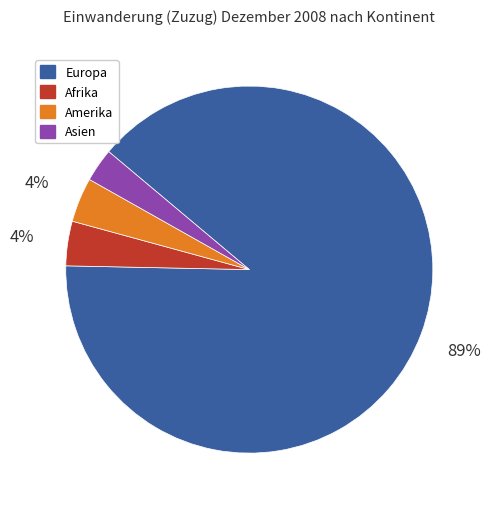

What percentage is the Amerika slice, to the nearest percent?

4%